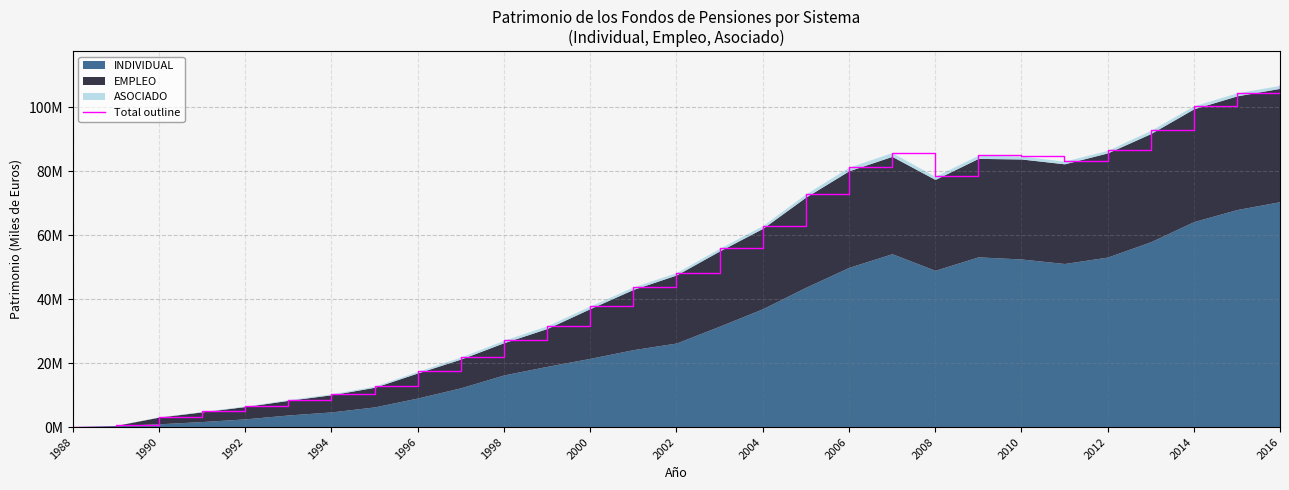

Between 1990 and 1996, which is larger?

1996